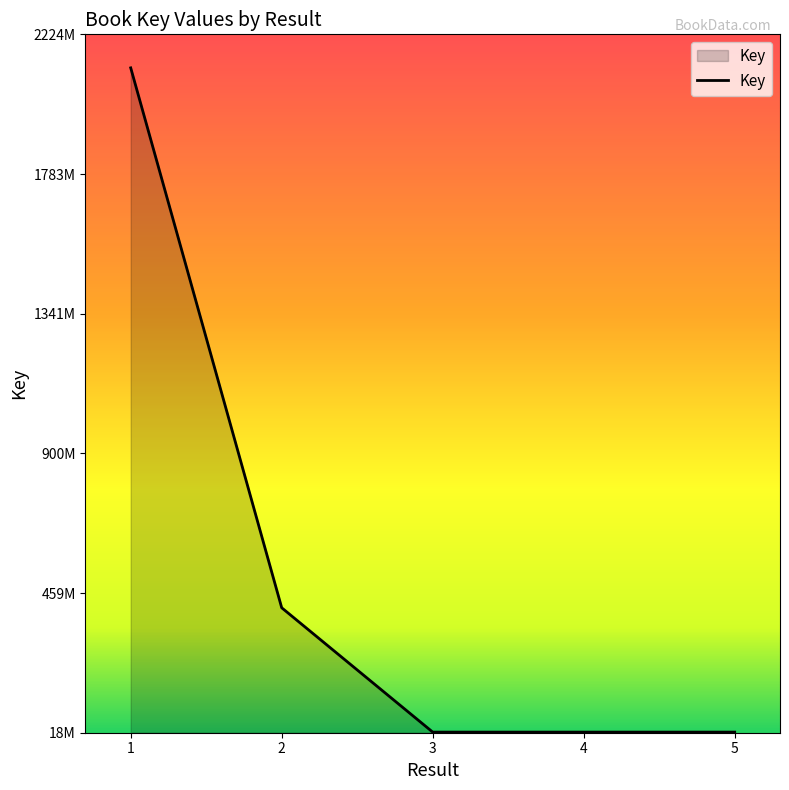

True or false: there are more than 0 points higher than both neighbors.

True